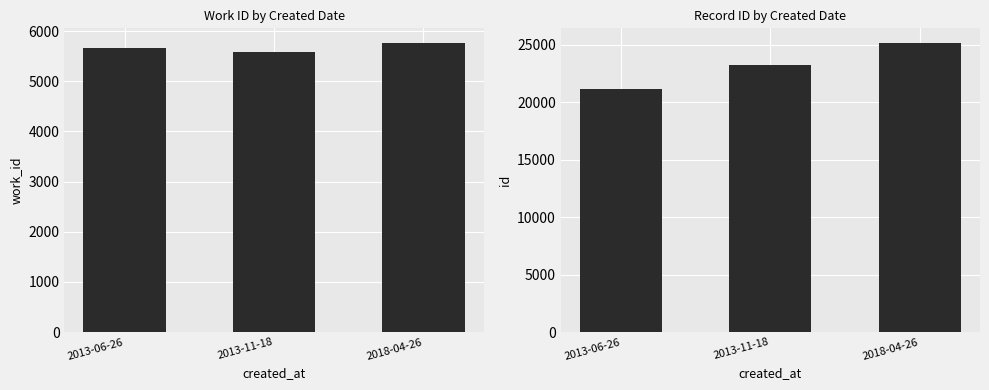

What is the total value across all series at 2013-06-26?

26788